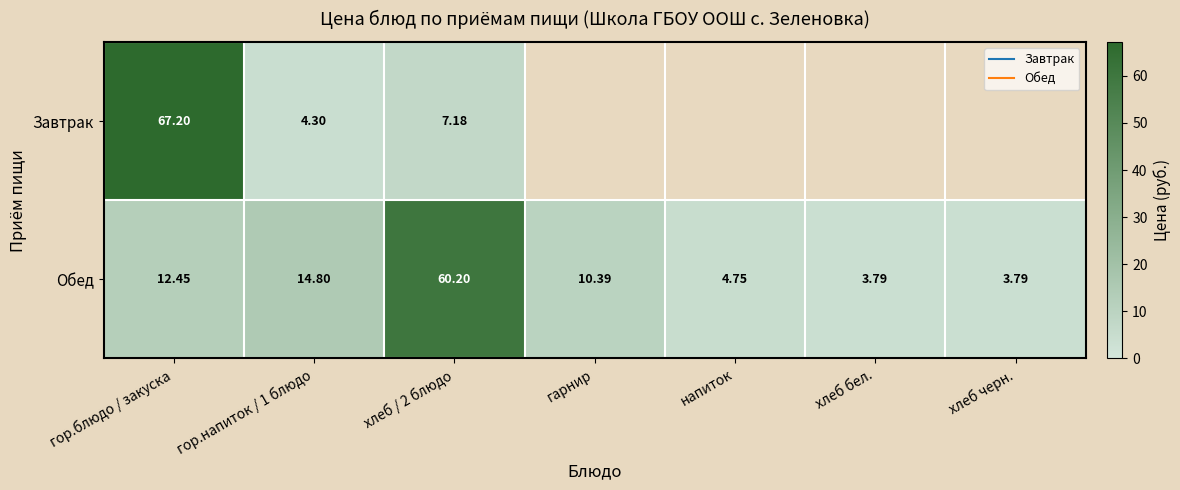

The value of Завтрак at гарнир is 0.0. True or false?

True